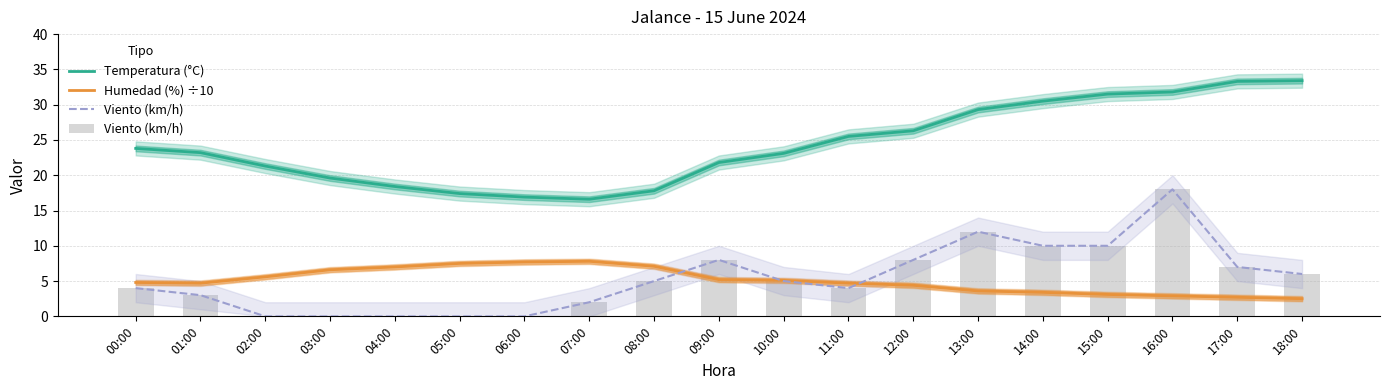

What position from the right is 08:00?

11